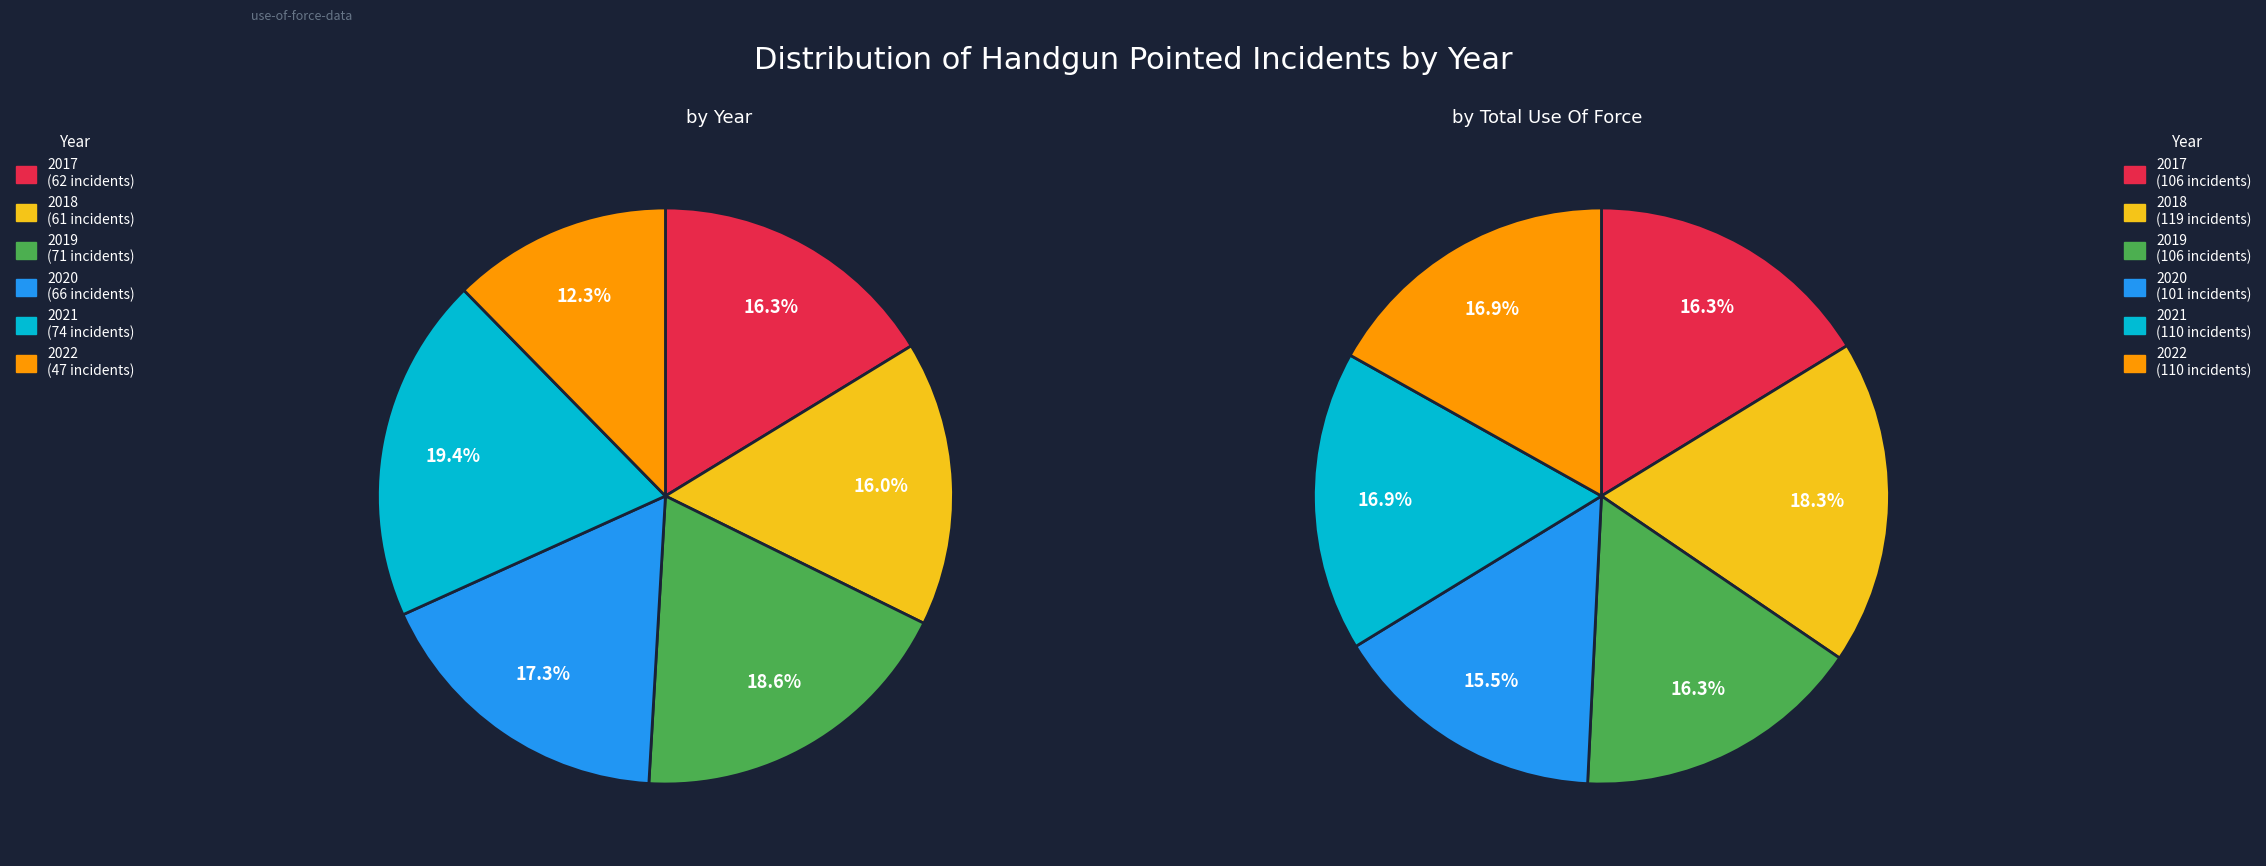

What percentage is the 2018 slice, to the nearest percent?

16%